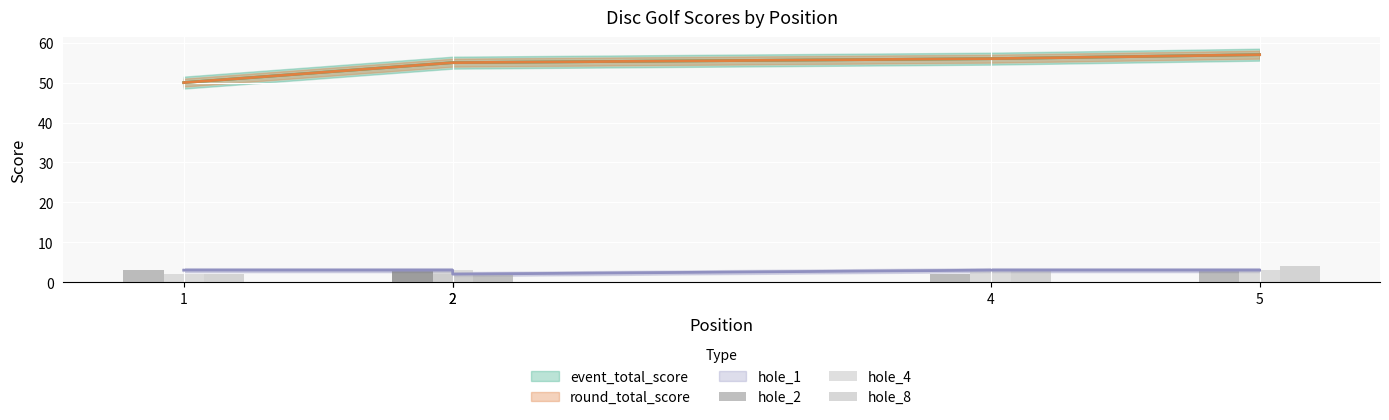

At which category is the sum across all series the highest?

5